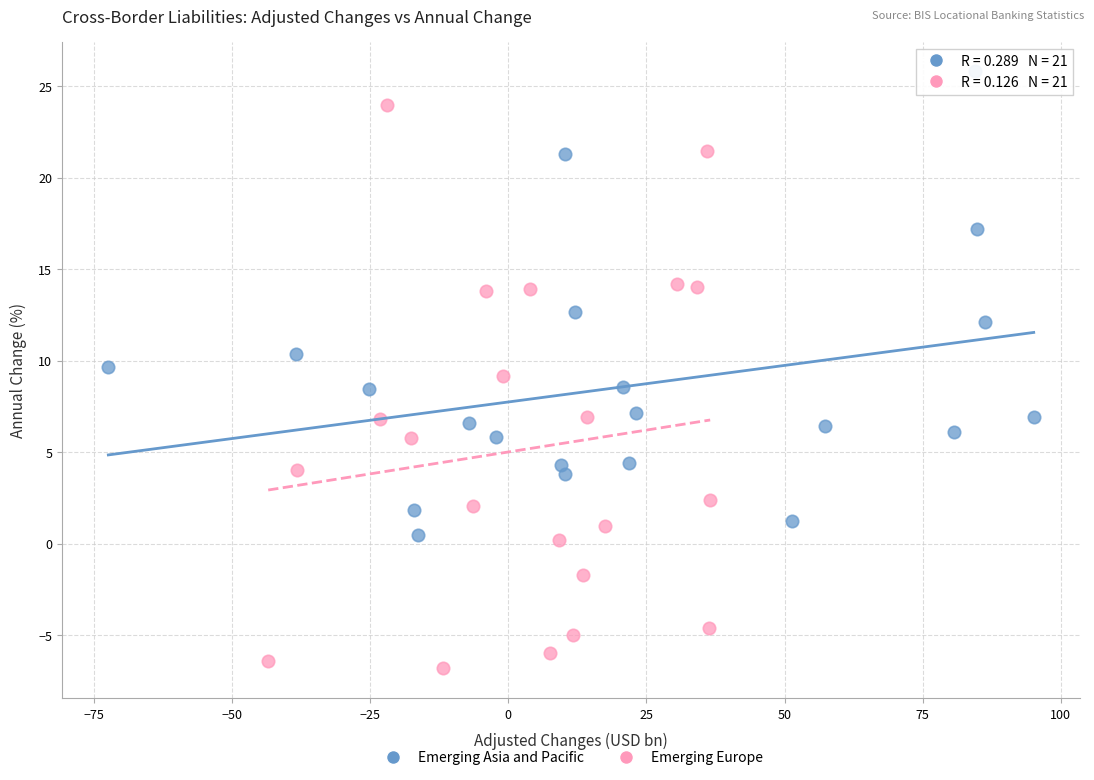

Which series reaches the maximum Y coordinate?

Emerging Asia and Pacific